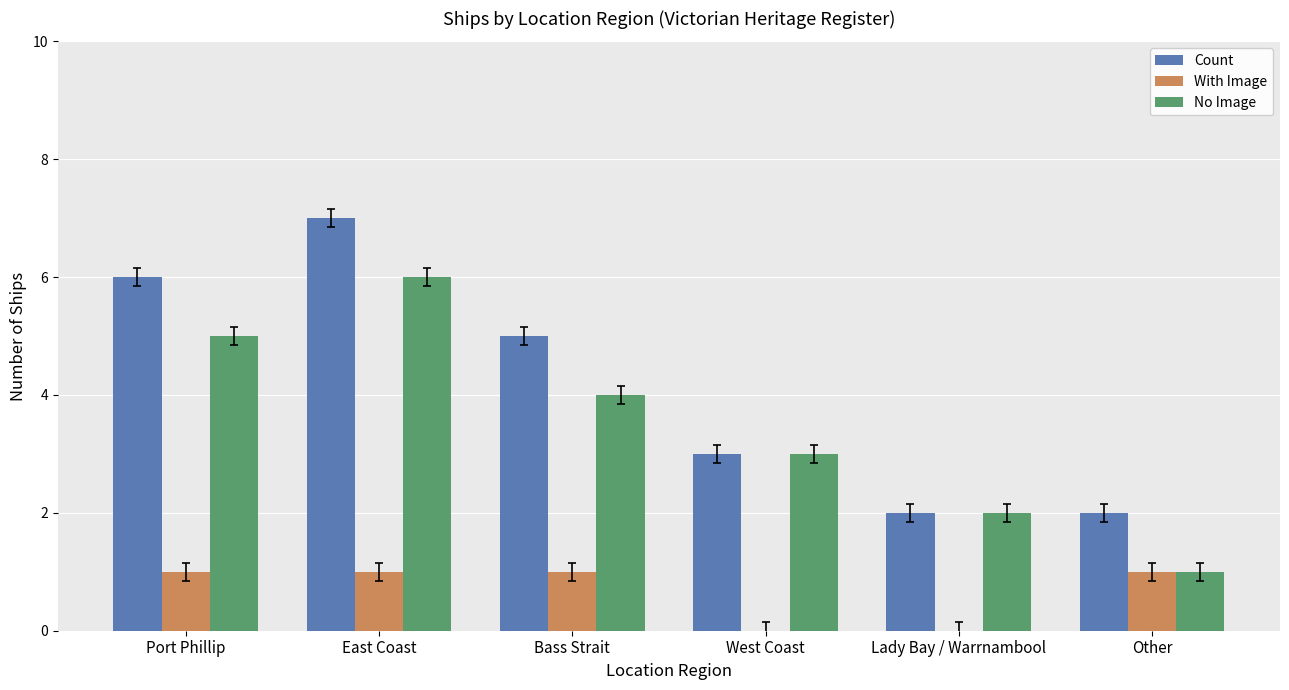

What is the sum of all With Image values?

4